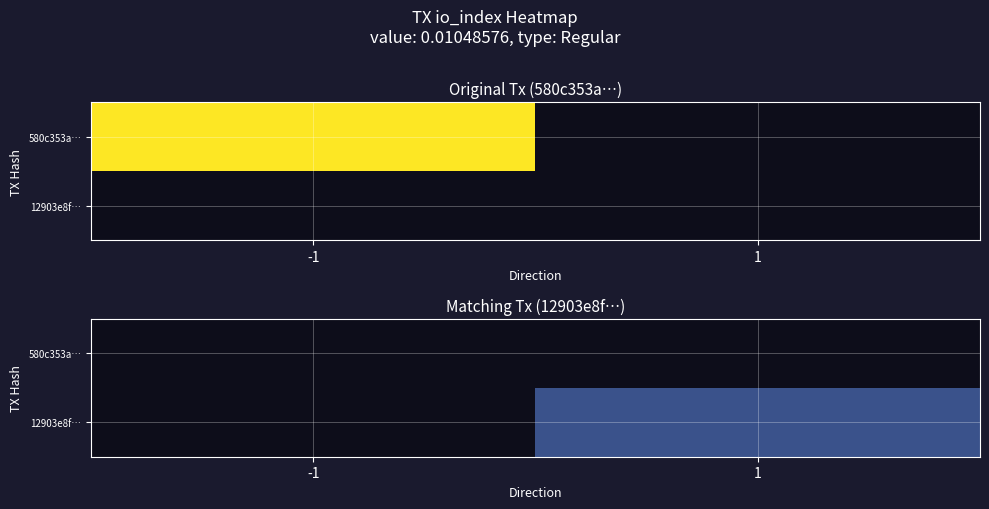

At which label does 580c353a… reach its peak?

-1